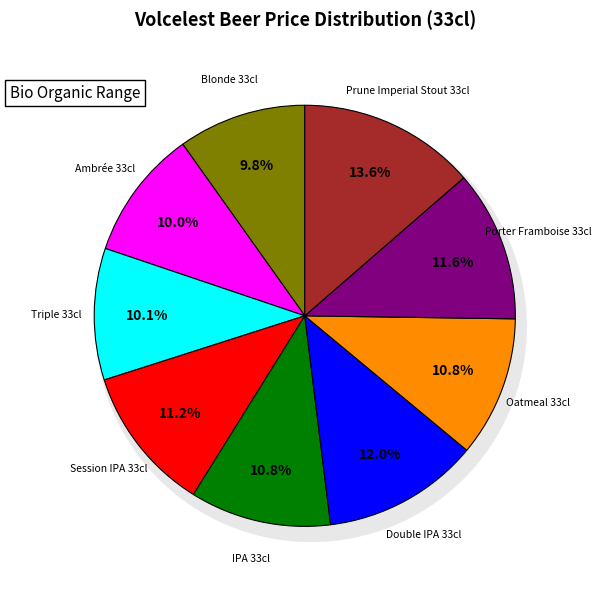

To the nearest percent, what is the combined percentage of Prune Imperial Stout 33cl and IPA 33cl?

24%